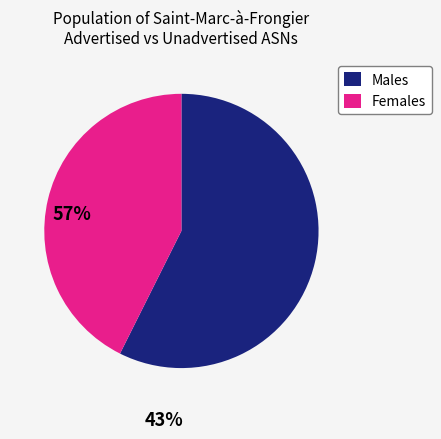

How many slices are in this pie chart?

2